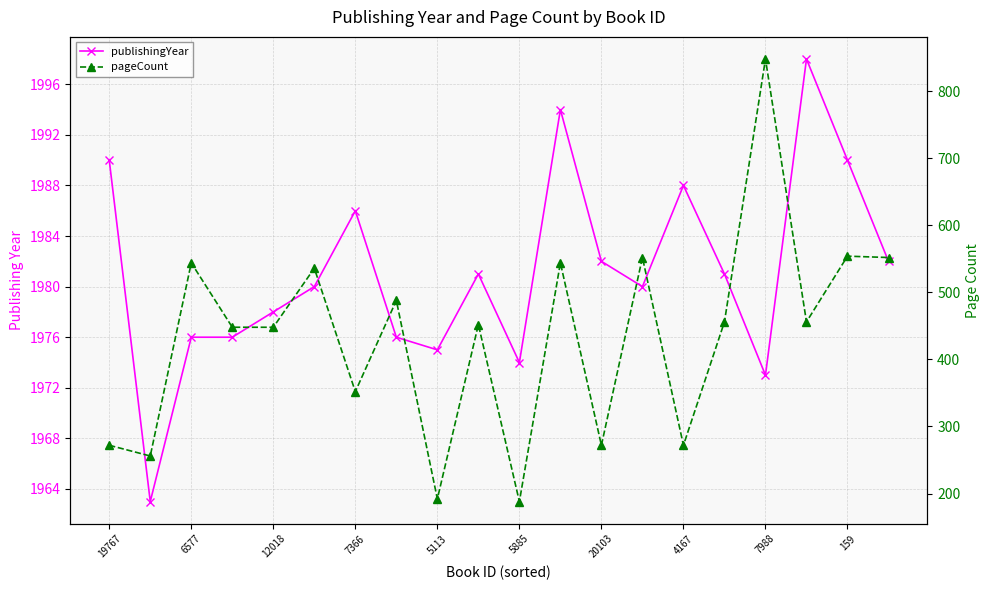

What is the spread (max minus min) of values at 20103?

1710